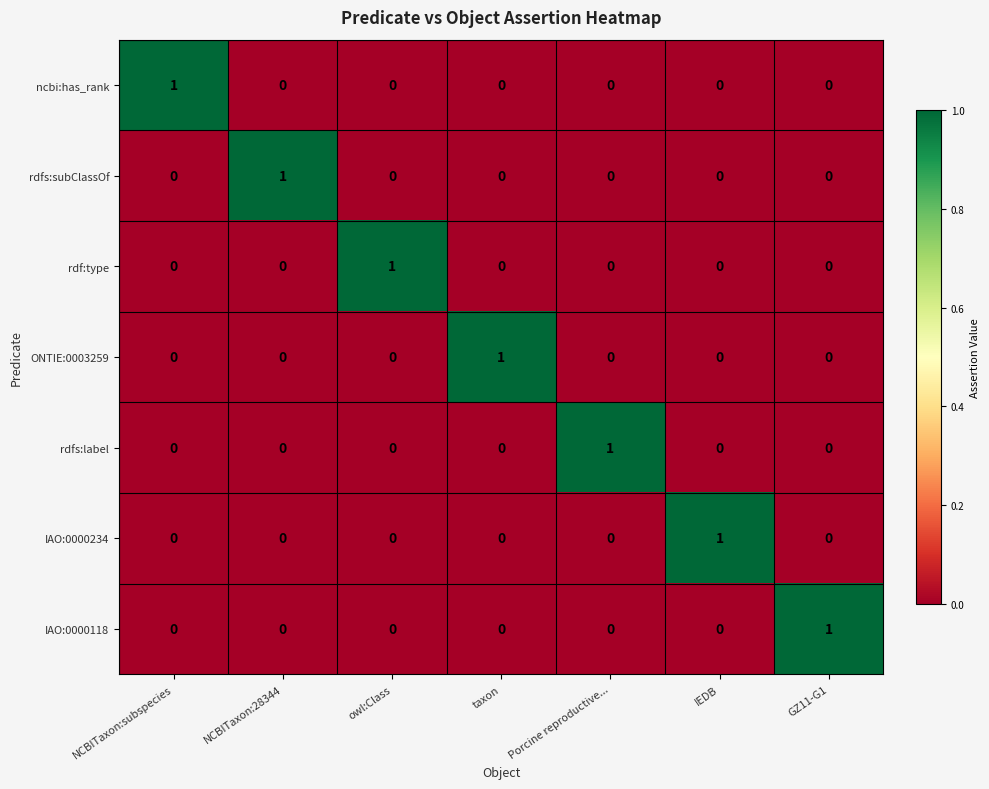

At which label does ncbi:has_rank reach its peak?

NCBITaxon:subspecies